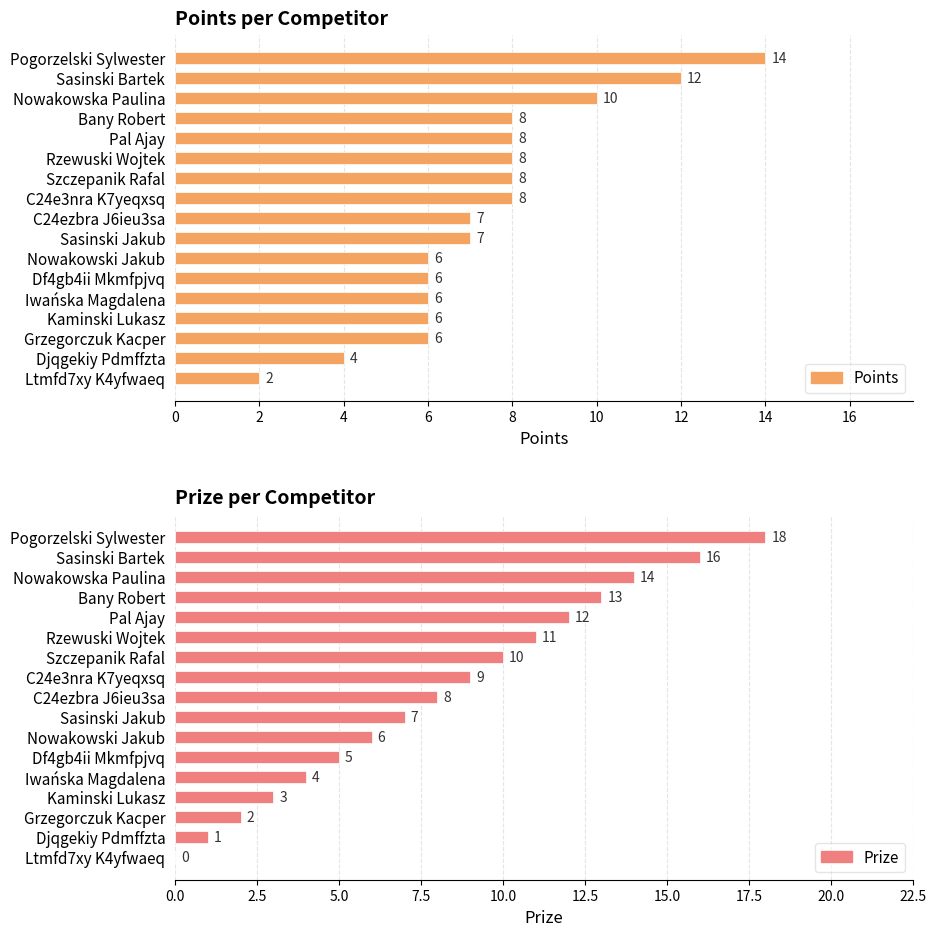

Which series has the widest spread of values?

Prize